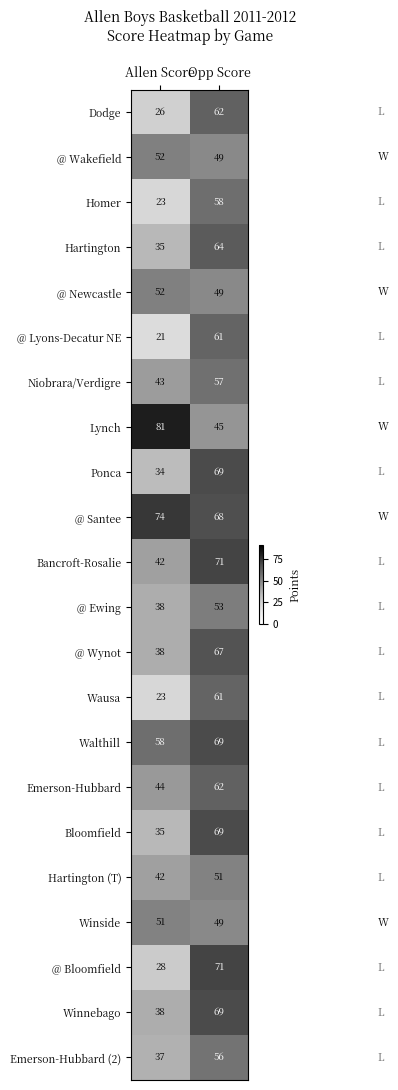

Which series has the largest total across all categories?

@ Santee